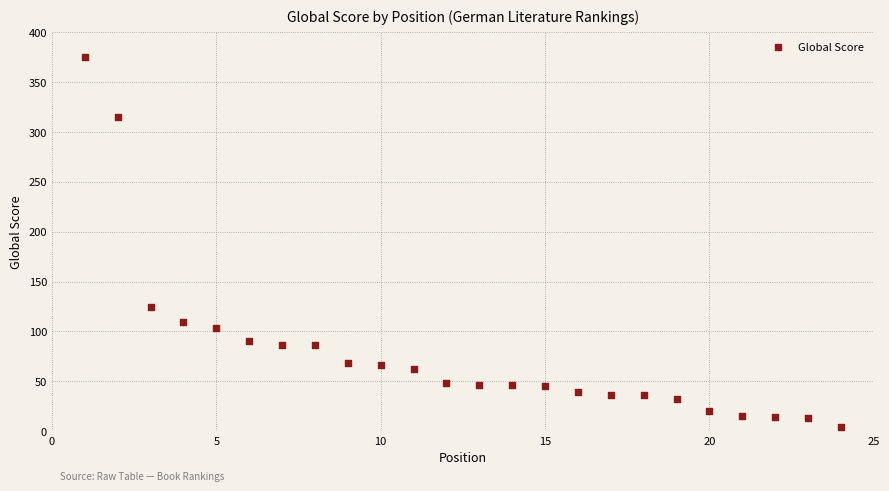

What is the range of X values (max minus min)?

23